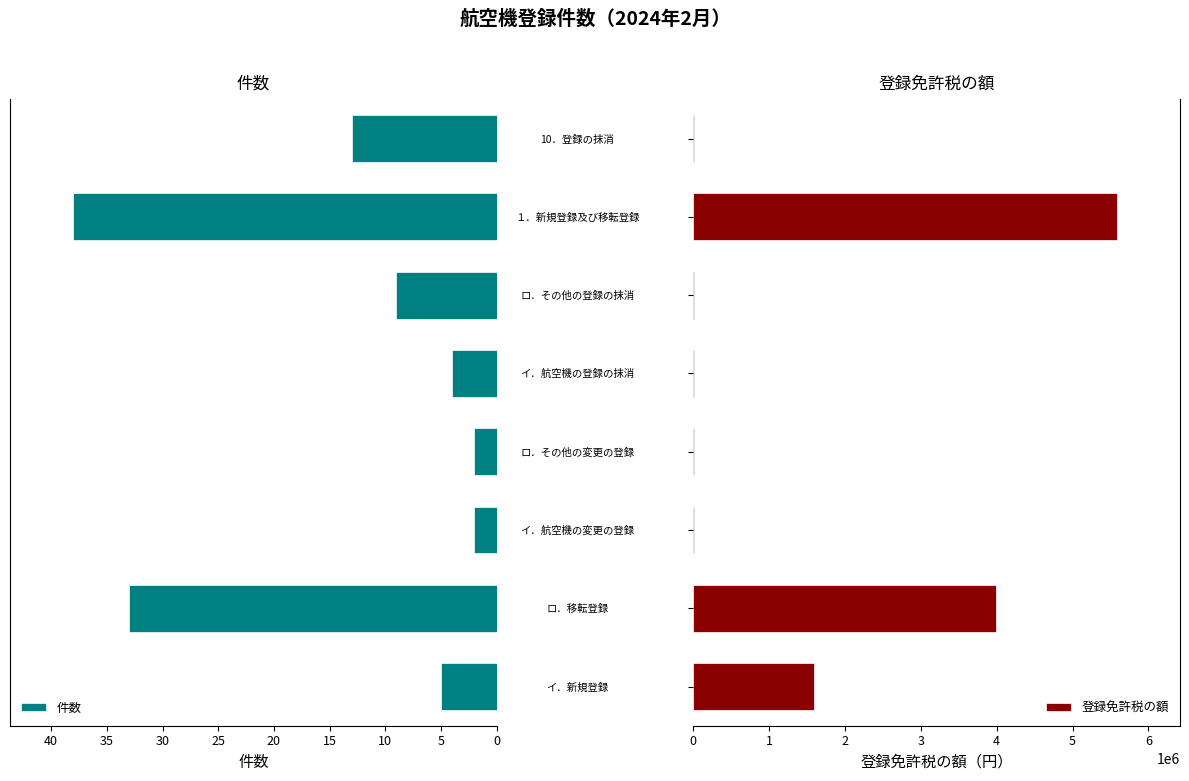

What is the difference between the maximum and second lowest values in the 件数 series?

36